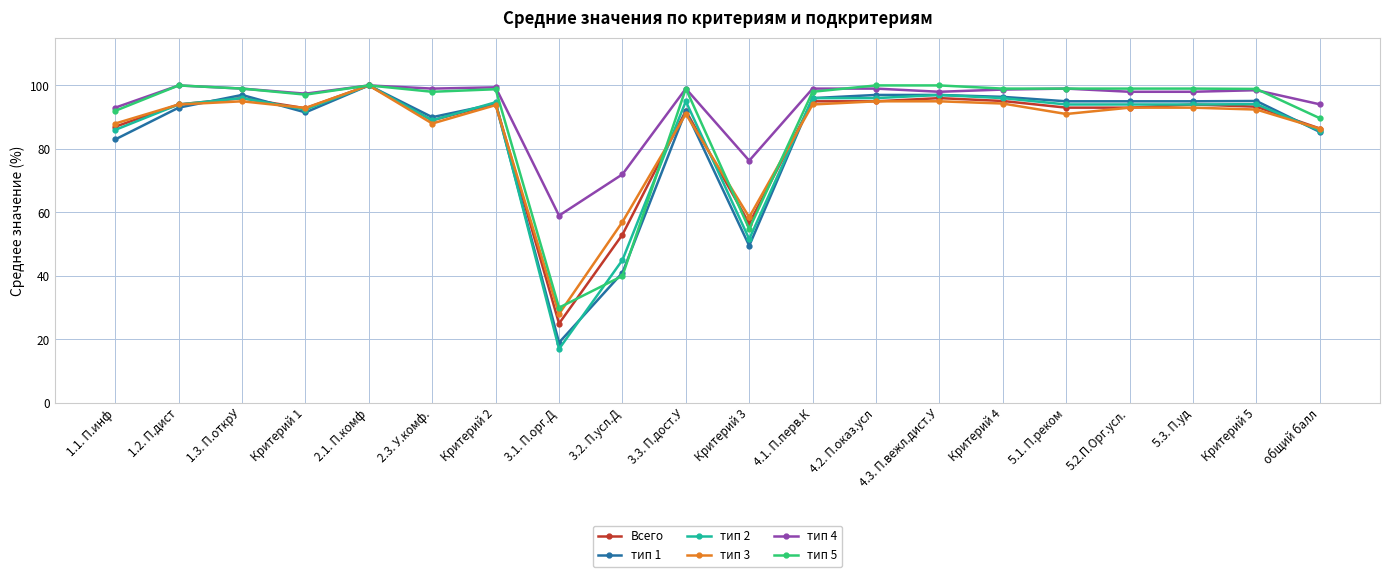

At which category is the sum across all series the highest?

2.1. П.комф